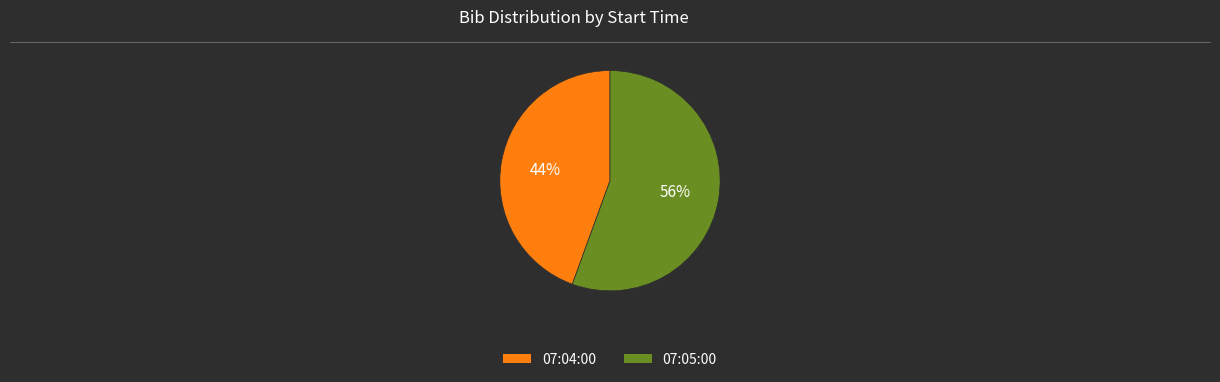

How many slices are in this pie chart?

2